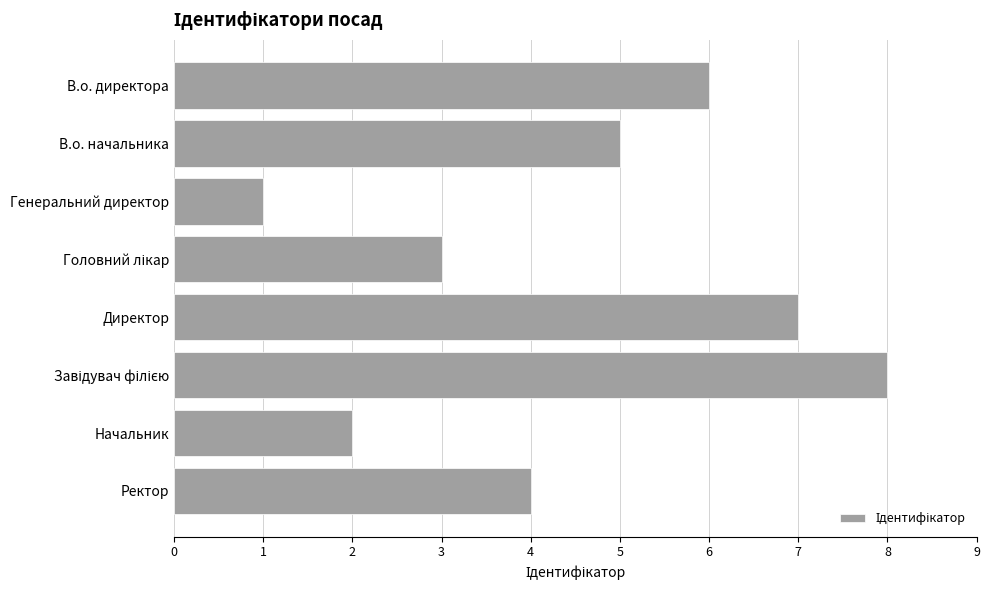

What value does the data have at Ректор?

4